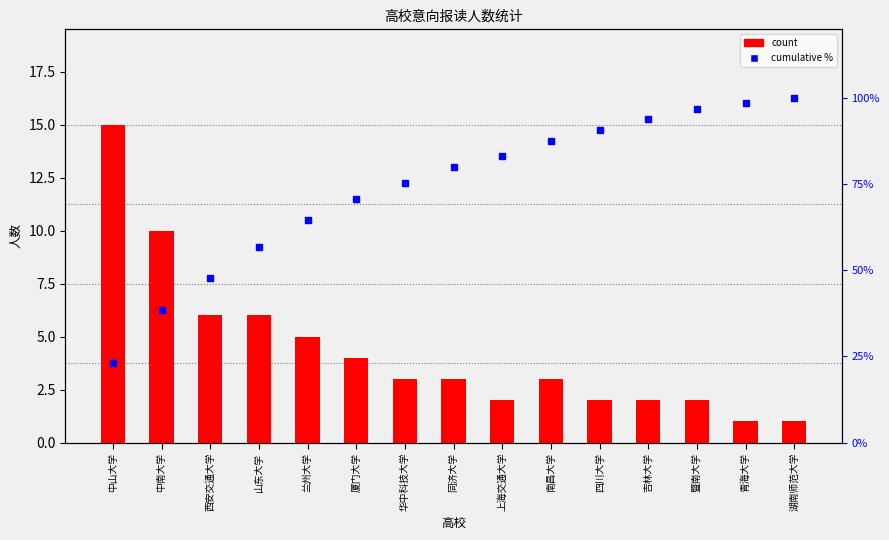

Are the bars horizontal?

No